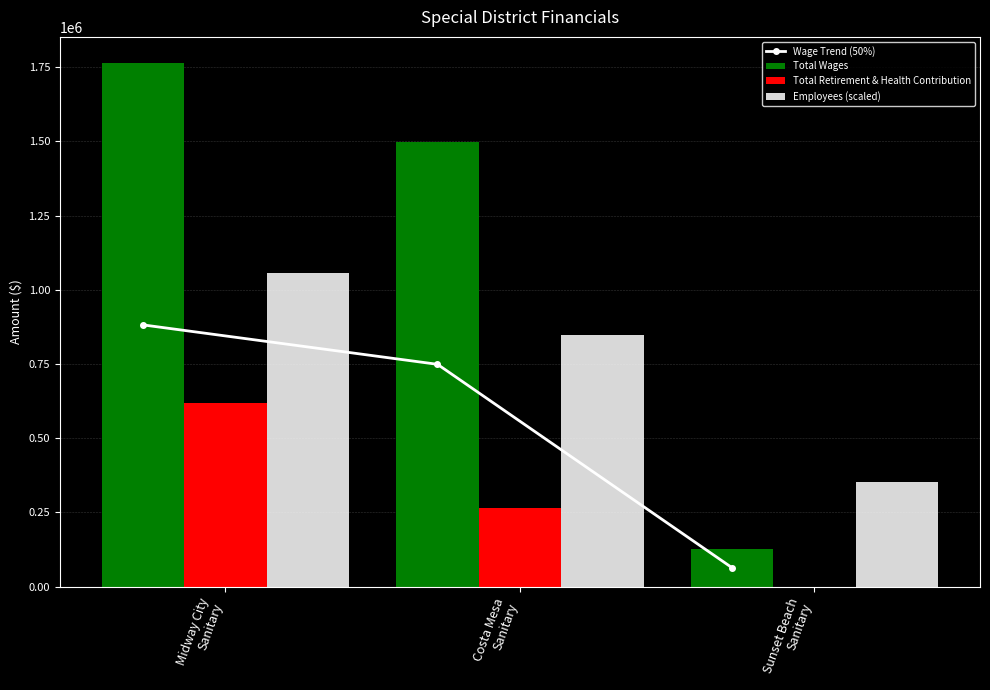

At which label does Employees (scaled) reach its peak?

Midway City
Sanitary